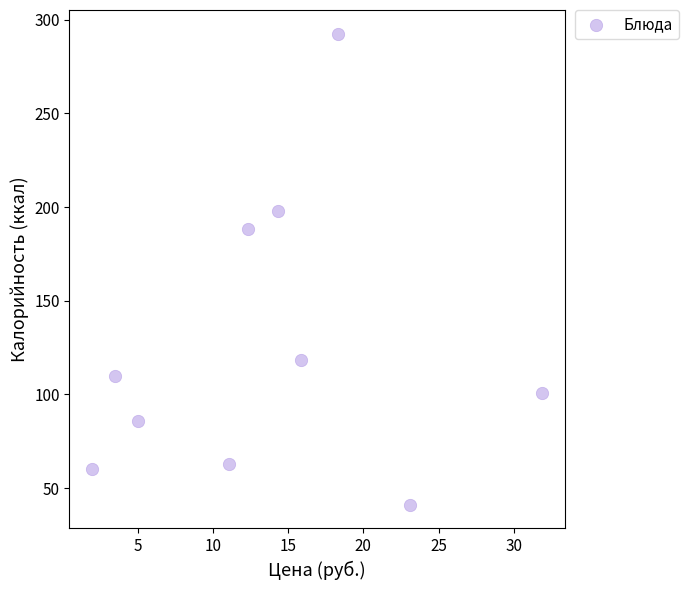

What Y value in the scatter plot is closest to 166?

188.3